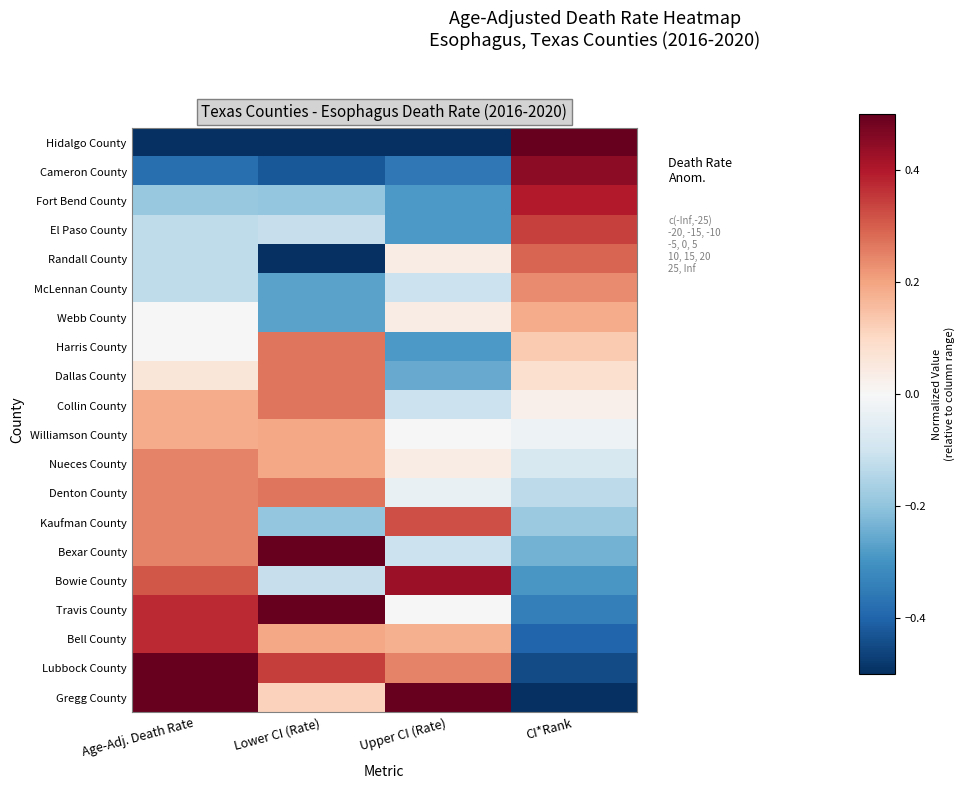

Count the number of categories in the chart.

4